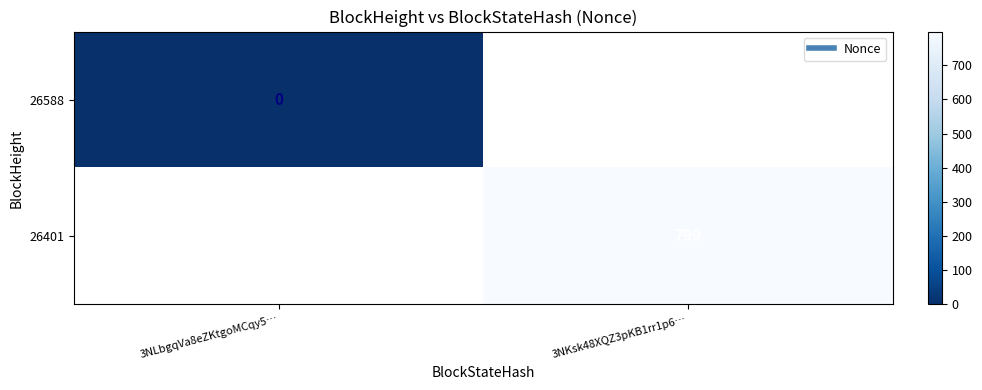

Count the number of data series in this chart.

2